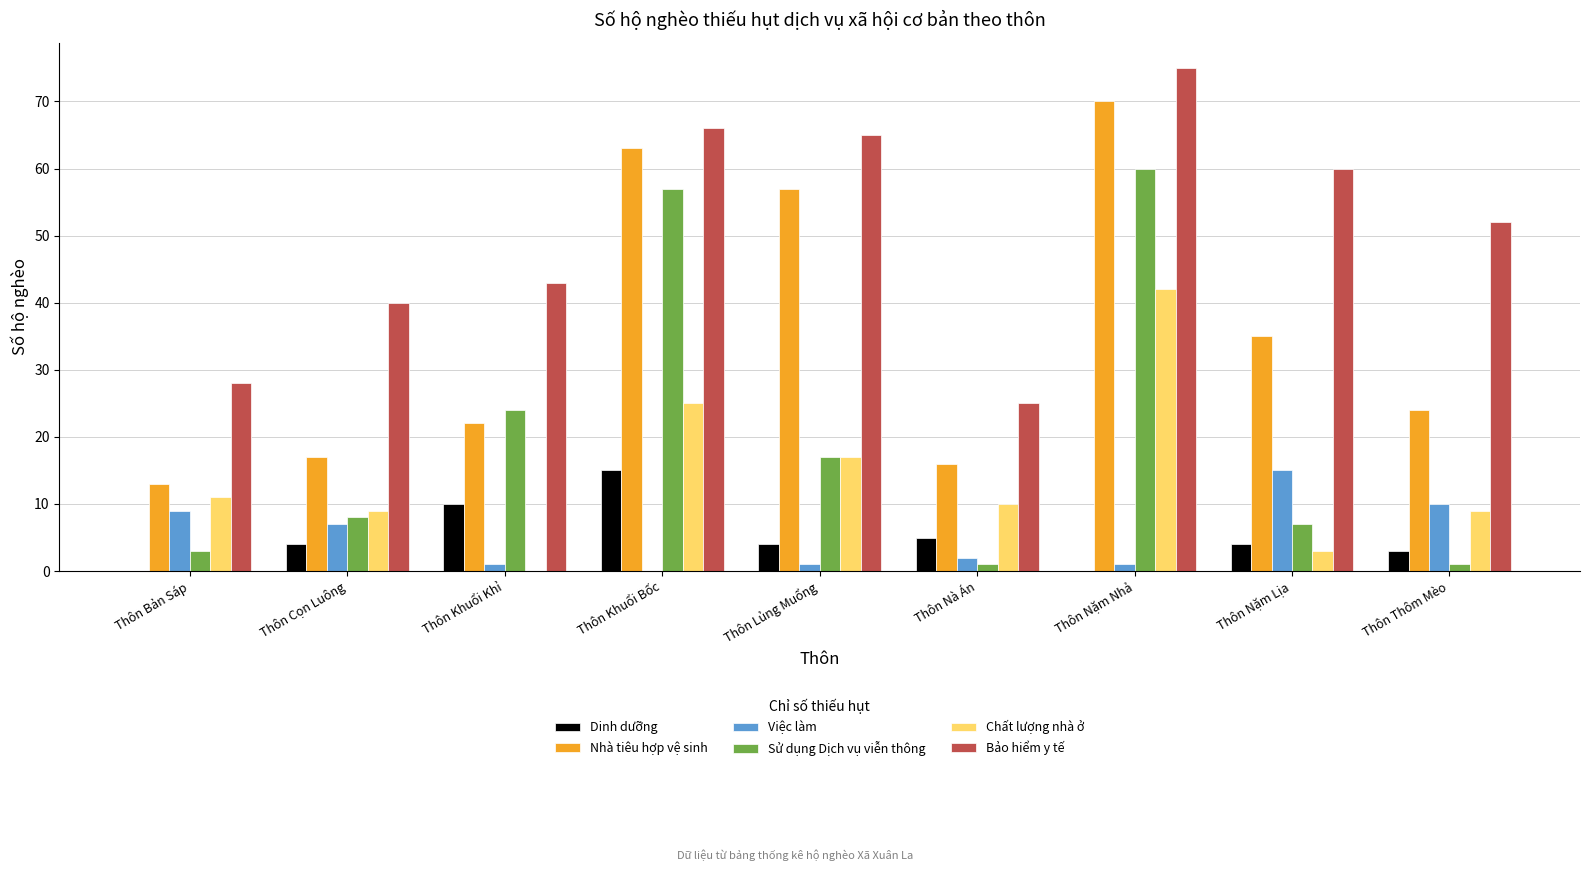

Reading left to right, transcribe all the data shown in this chart.

Dinh dưỡng: 0	4	10	15	4	5	0	4	3
Nhà tiêu hợp vệ sinh: 13	17	22	63	57	16	70	35	24
Việc làm: 9	7	1	0	1	2	1	15	10
Sử dụng Dịch vụ viễn thông: 3	8	24	57	17	1	60	7	1
Chất lượng nhà ở: 11	9	0	25	17	10	42	3	9
Bảo hiểm y tế: 28	40	43	66	65	25	75	60	52